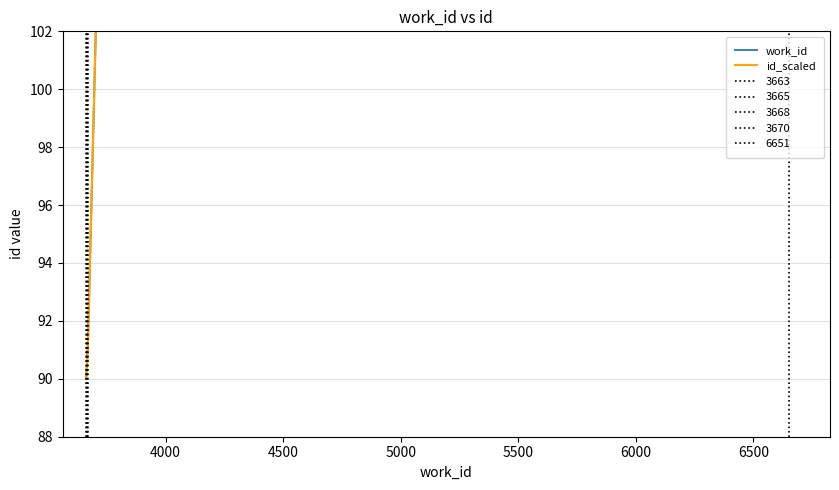

What are all the series names shown in the legend?

work_id, id_scaled